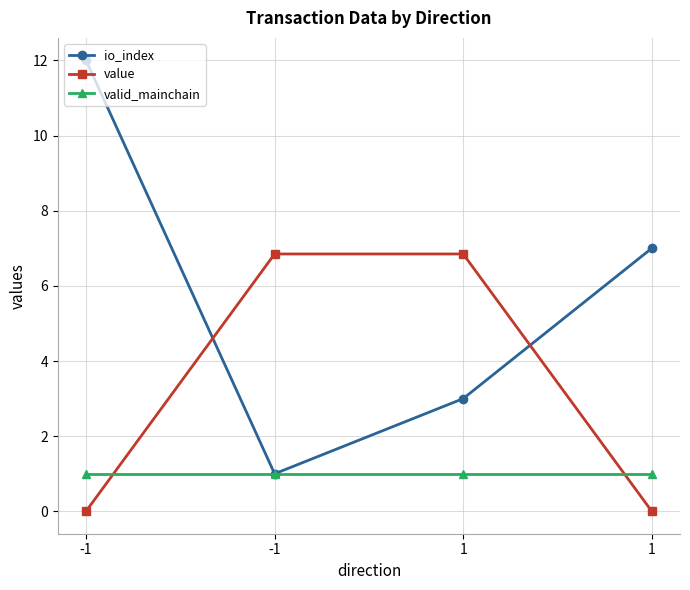

Count the number of data series in this chart.

3